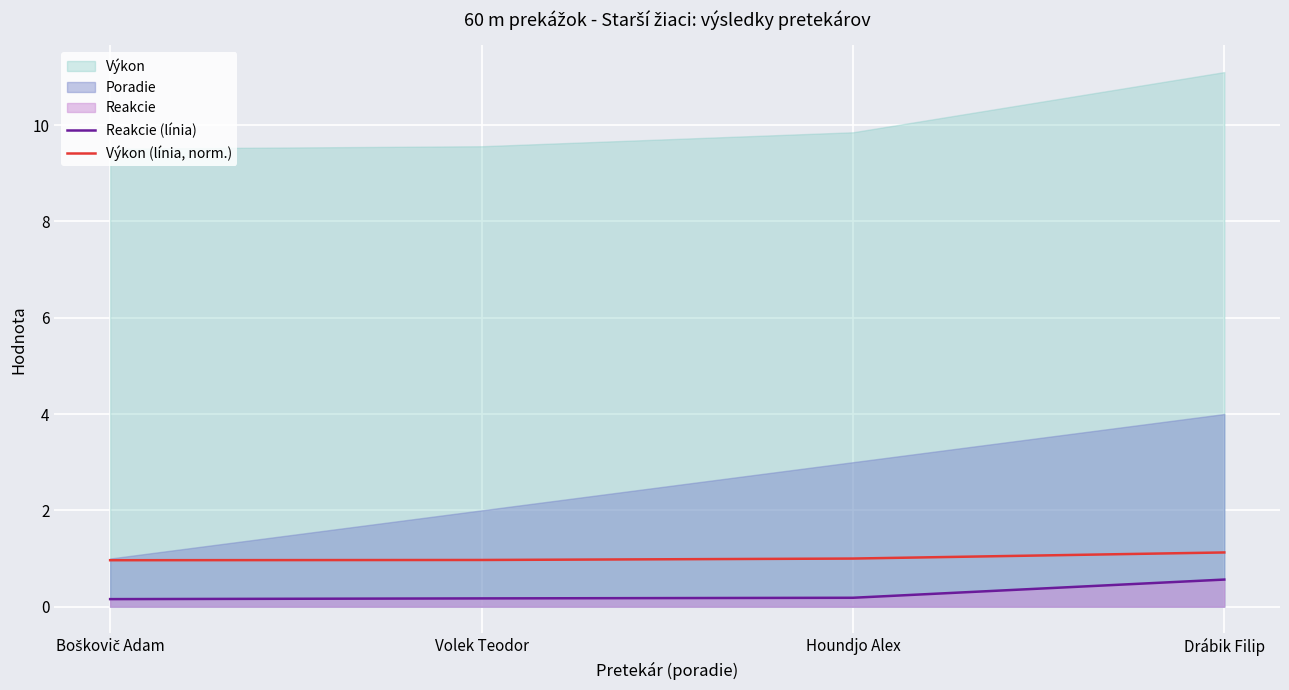

Is it true that Reakcie (línia) equals 0.2 at Houndjo Alex?

False